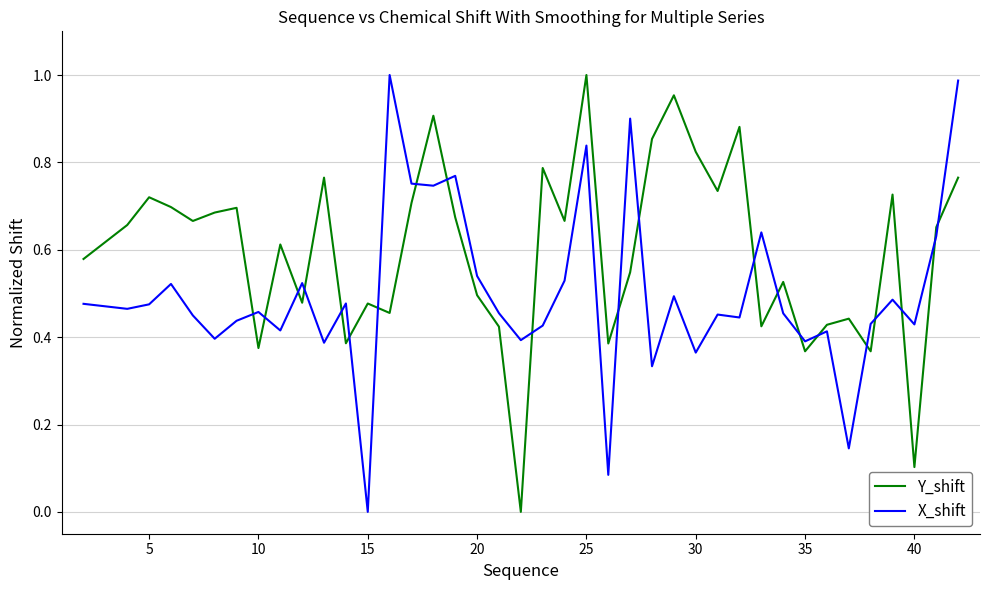

List the series in order of their overall mean, lowest first.

X_shift, Y_shift